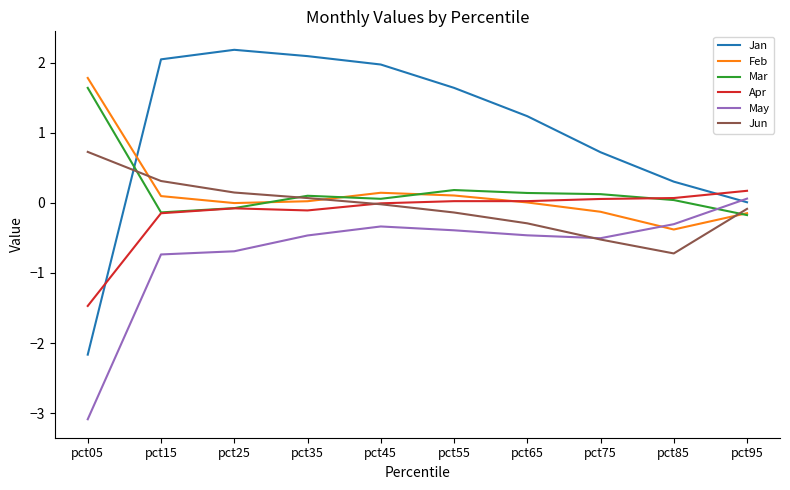

True or false: Jun and Jan intersect in this chart.

True